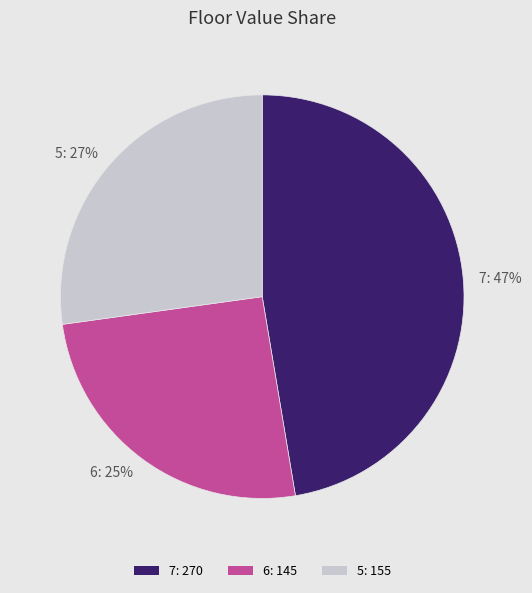

Which category has the smallest portion of the pie?

6